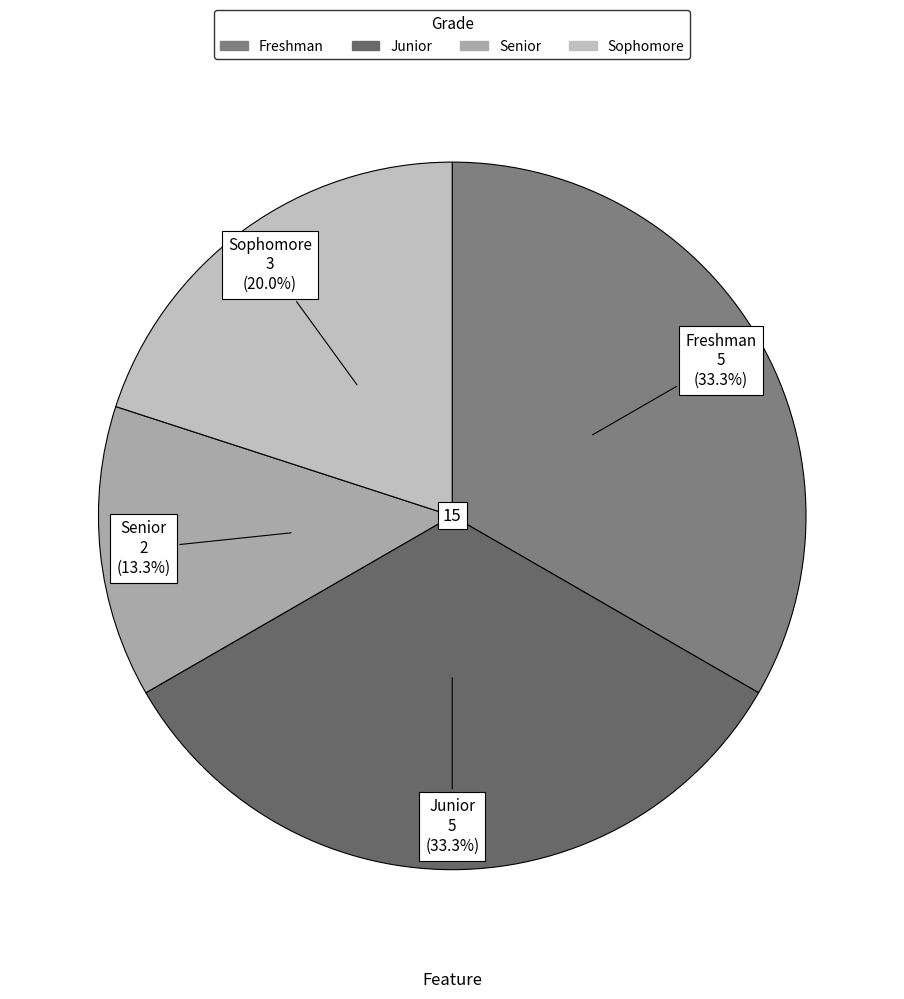

Does Sophomore represent more than half of the total?

No